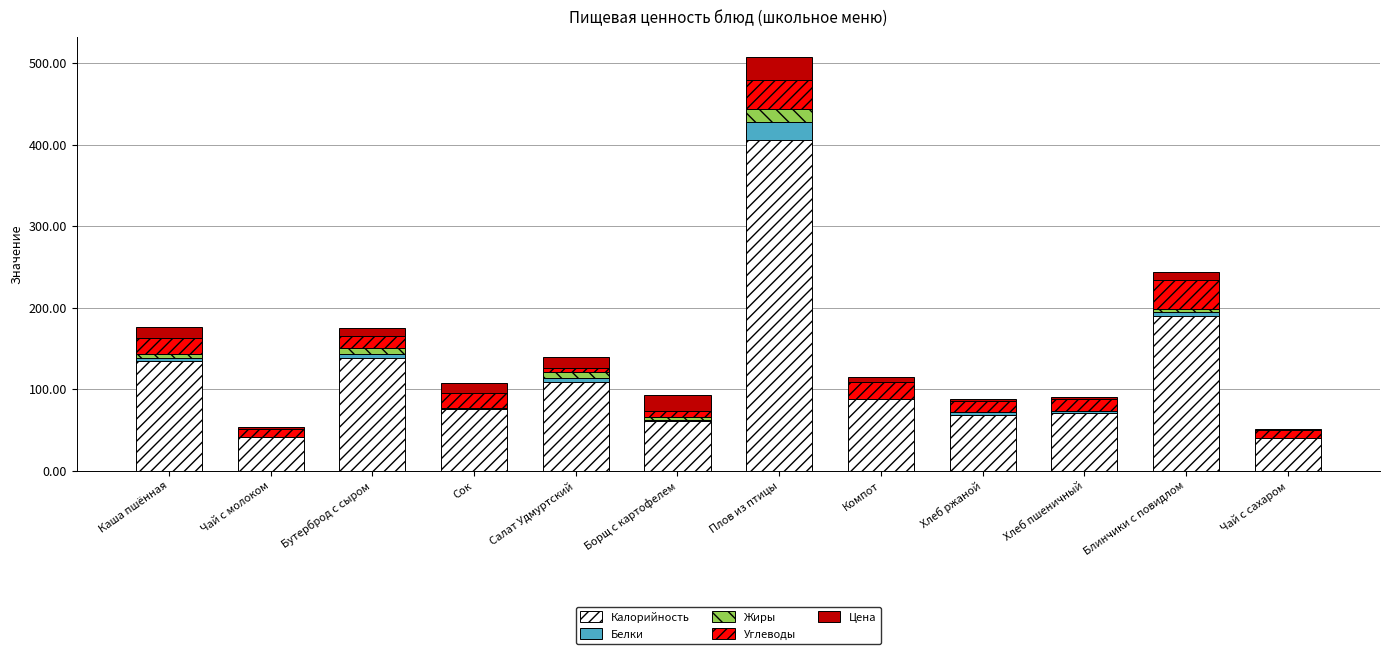

What is the highest value of the Калорийность series?

406.0